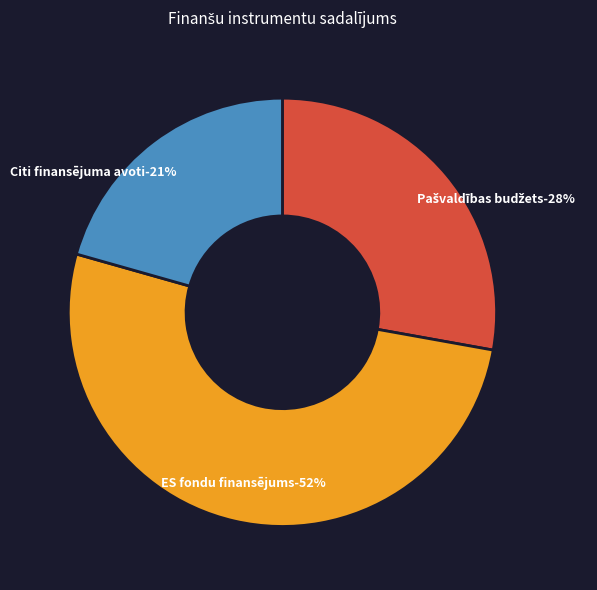

How many segments does this pie chart have?

3